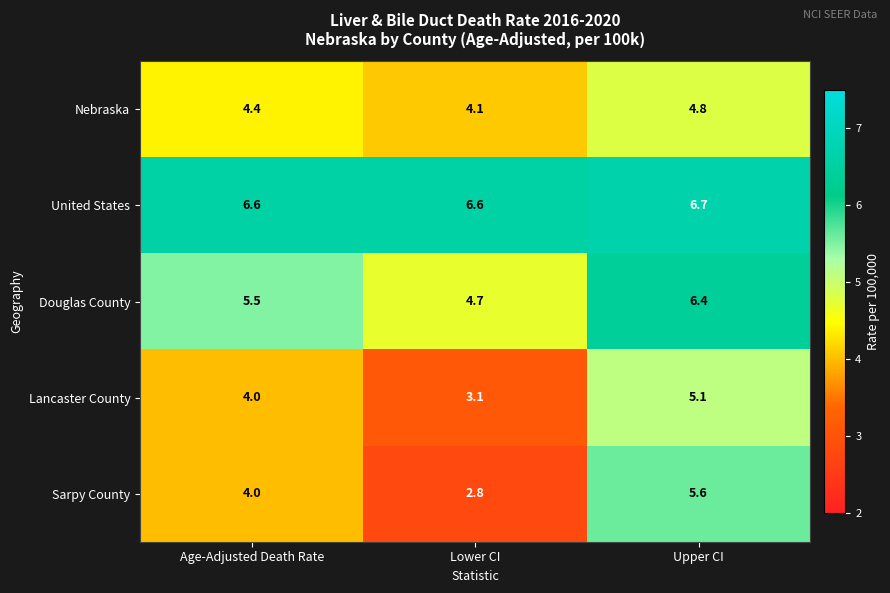

What is the sum of all Douglas County values?

16.6